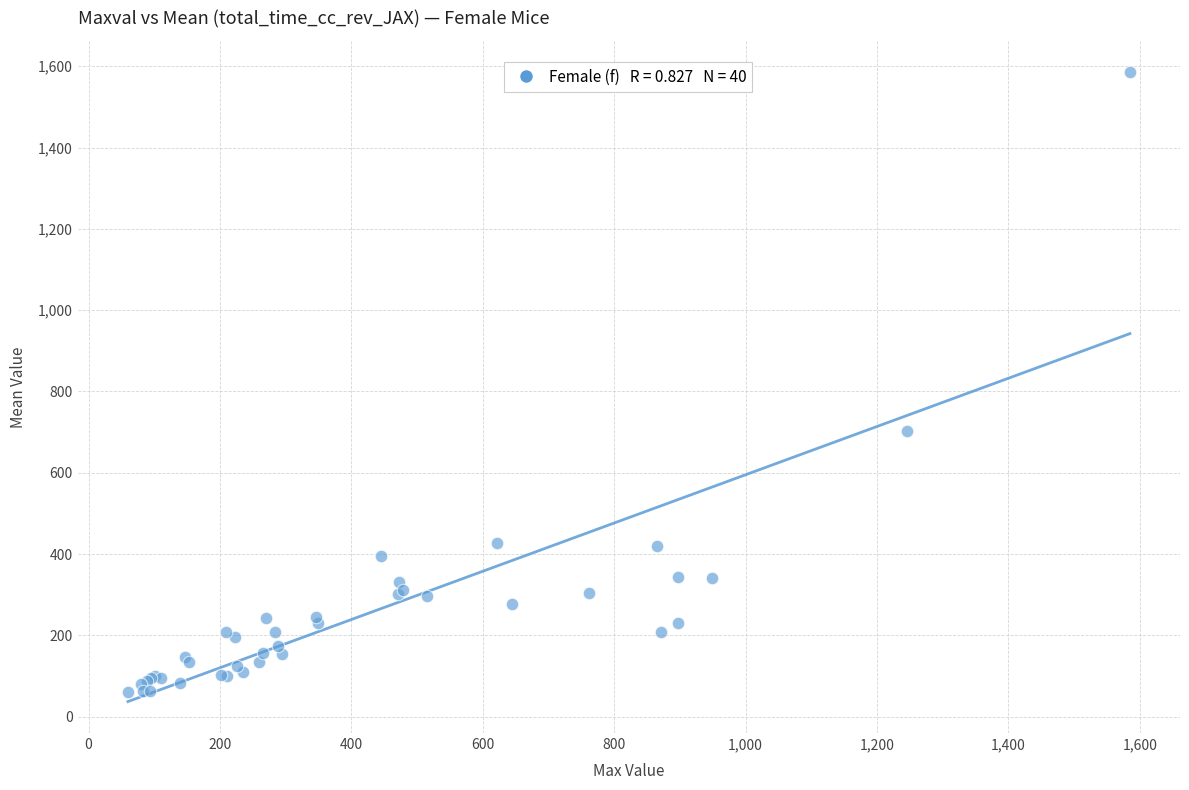

What Y value in the scatter plot is closest to 822?

702.7